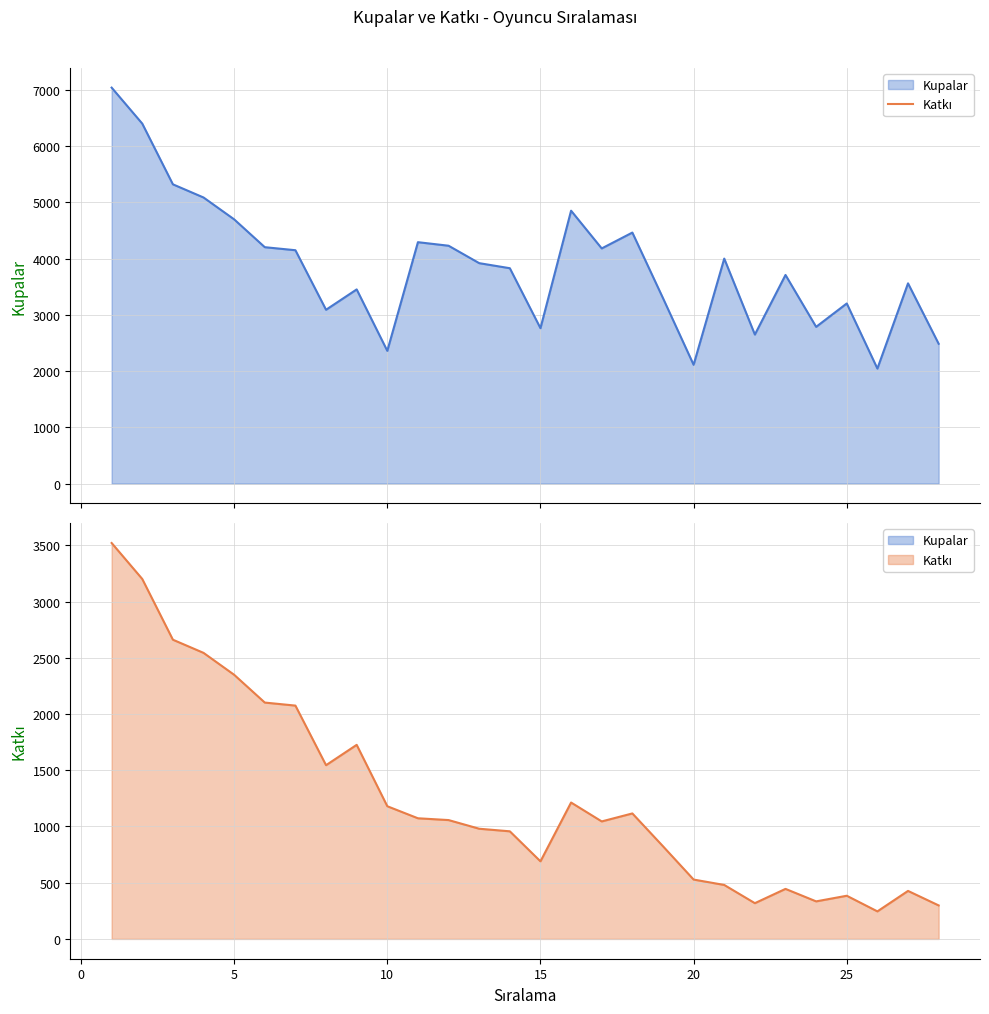

Rank the series at 5 from highest to lowest value.

Kupalar, Katkı